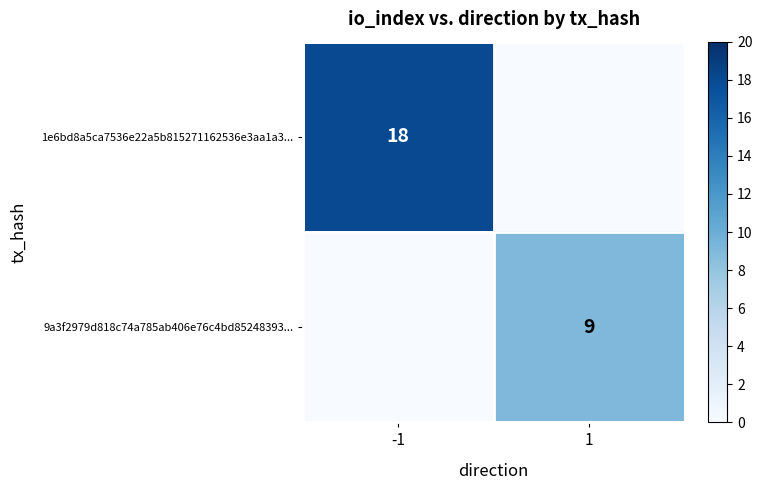

The value of 1e6bd8a5ca7536e22a5b815271162536e3aa1a3... at -1 is 29. True or false?

False